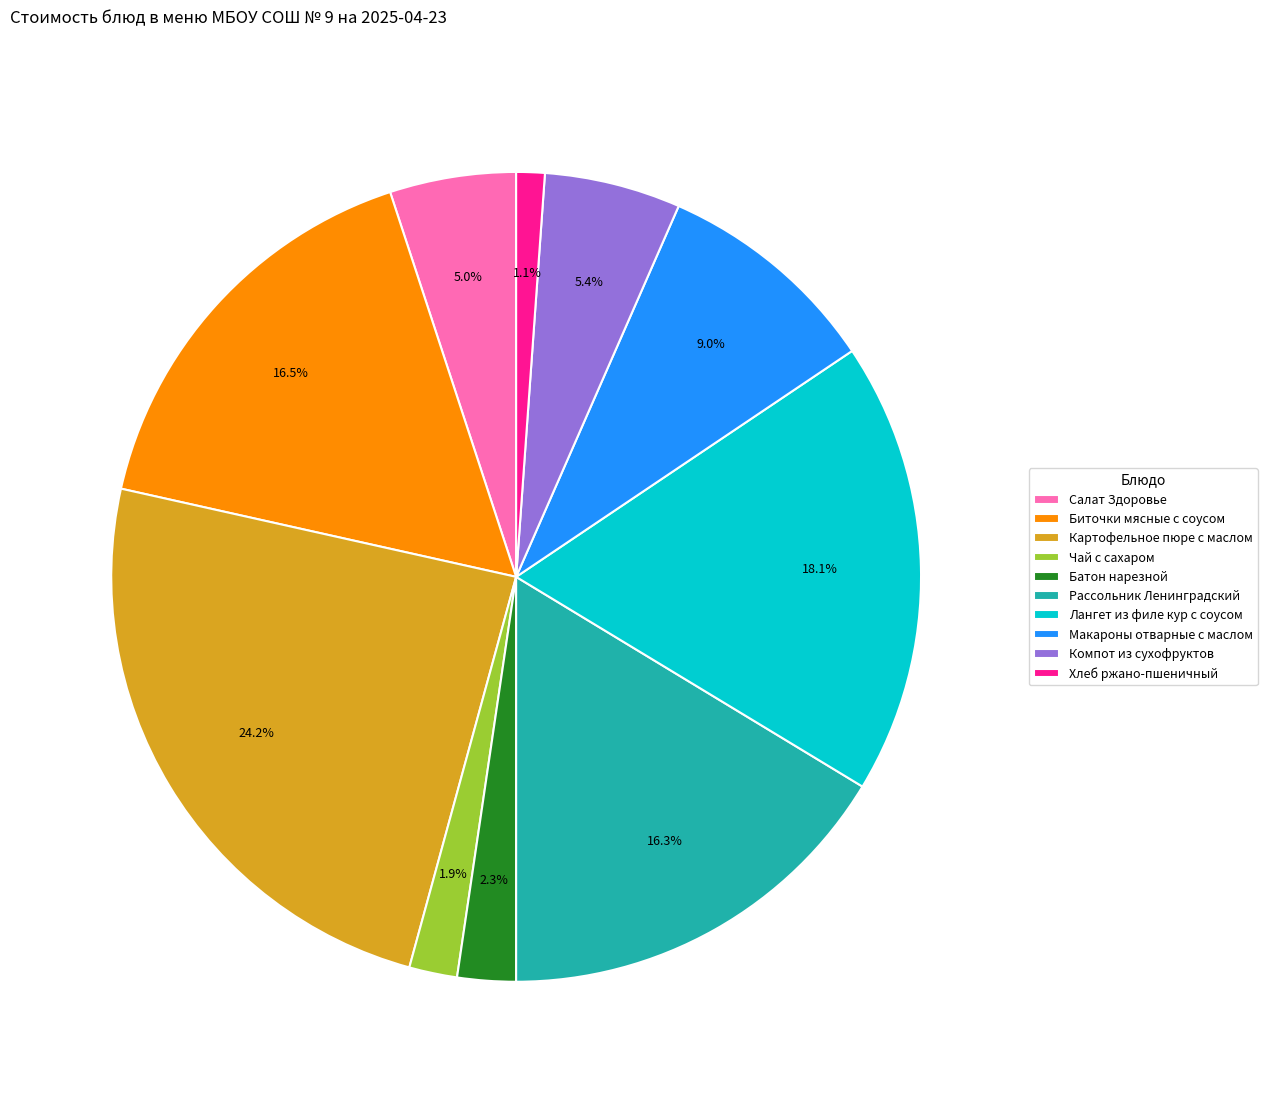

To the nearest percent, what percentage of the pie is Чай с сахаром?

2%